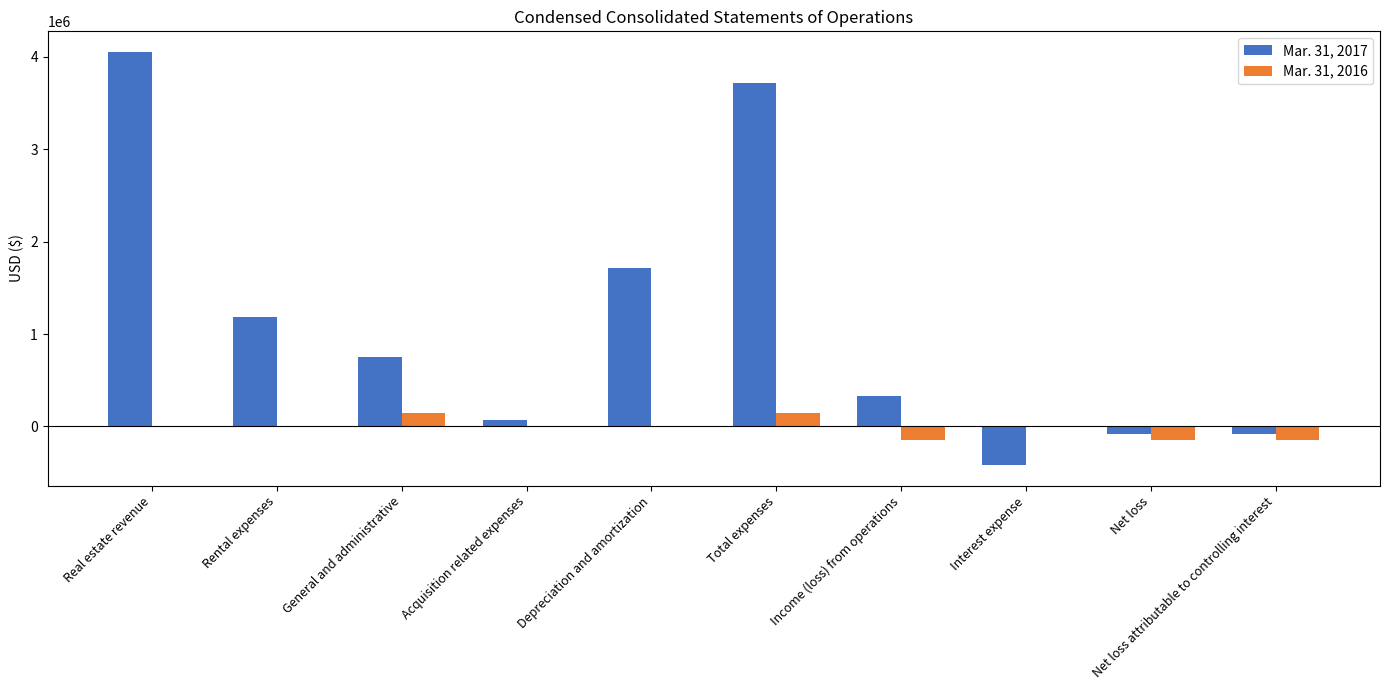

What is the greatest value displayed?

4052000